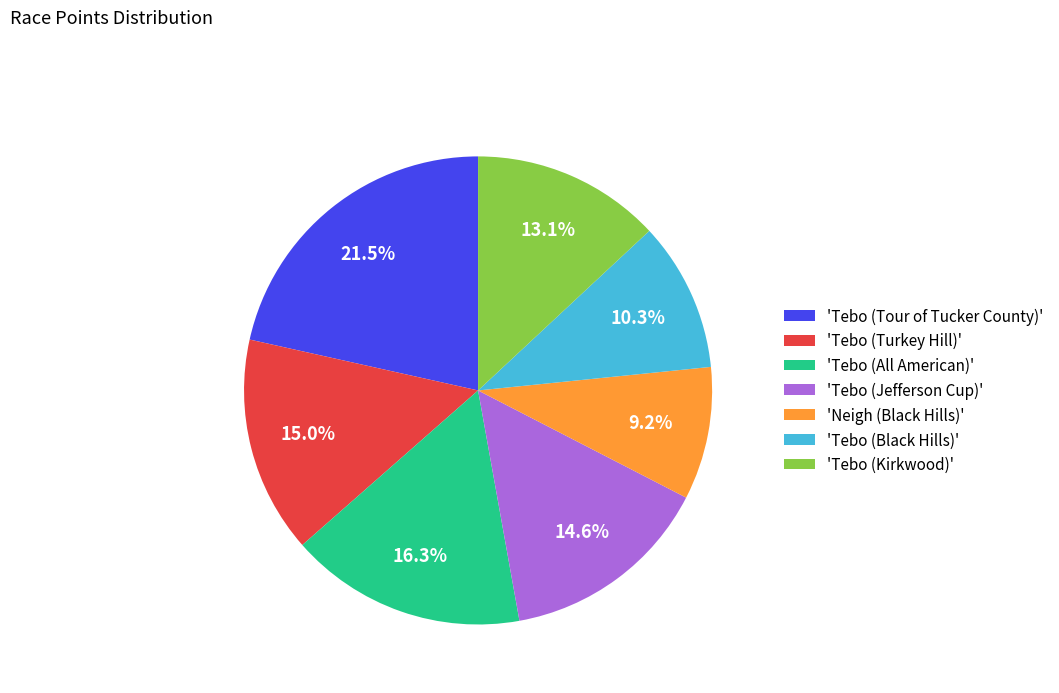

To the nearest percent, what is the difference between the largest and smallest slice percentages?

12%